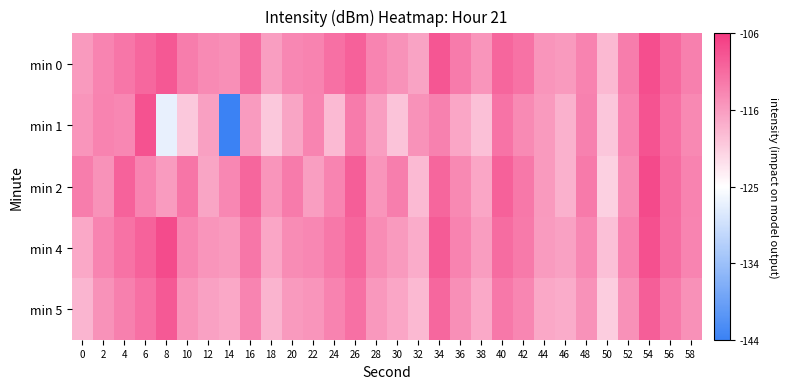

Reading left to right, extract all data points from this chart.

min 0: 0=-115.2	2=-113.1	4=-111.9	6=-110.3	8=-109.0	10=-112.4	12=-113.8	14=-114.2	16=-110.9	18=-115.7	20=-113.5	22=-113.0	24=-111.3	26=-109.8	28=-113.2	30=-114.5	32=-116.2	34=-108.7	36=-112.3	38=-114.9	40=-110.2	42=-111.5	44=-114.8	46=-115.3	48=-113.0	50=-118.2	52=-112.4	54=-108.0	56=-110.5	58=-112.8
min 1: 0=-114.8	2=-113.0	4=-113.5	6=-108.3	8=-127.1	10=-119.8	12=-115.8	14=-144.0	16=-115.5	18=-119.7	20=-116.3	22=-113.2	24=-118.5	26=-112.3	28=-115.8	30=-119.2	32=-114.6	34=-112.9	36=-116.4	38=-118.9	40=-111.5	42=-113.8	44=-115.2	46=-117.4	48=-112.9	50=-119.5	52=-113.2	54=-108.4	56=-111.3	58=-113.7
min 2: 0=-112.4	2=-114.5	4=-109.9	6=-113.2	8=-115.4	10=-111.8	12=-116.3	14=-113.5	16=-110.2	18=-114.9	20=-112.3	22=-115.7	24=-113.2	26=-109.4	28=-114.8	30=-112.5	32=-118.3	34=-110.2	36=-113.7	38=-116.4	40=-109.8	42=-112.0	44=-115.3	46=-117.5	48=-112.2	50=-120.4	52=-113.9	54=-107.5	56=-110.8	58=-113.0
min 4: 0=-116.5	2=-113.2	4=-111.4	6=-109.9	8=-107.7	10=-113.3	12=-114.8	14=-115.2	16=-111.9	18=-116.4	20=-114.0	22=-113.5	24=-112.0	26=-110.2	28=-113.9	30=-115.2	32=-117.0	34=-109.2	36=-113.0	38=-115.5	40=-110.9	42=-112.1	44=-115.4	46=-116.0	48=-113.4	50=-119.0	52=-113.1	54=-108.2	56=-111.0	58=-113.2
min 5: 0=-117.9	2=-114.5	4=-112.8	6=-111.2	8=-109.0	10=-114.7	12=-116.0	14=-116.5	16=-113.2	18=-117.8	20=-115.2	22=-114.8	24=-113.1	26=-111.3	28=-115.1	30=-116.4	32=-118.2	34=-110.4	36=-114.2	38=-116.8	40=-112.0	42=-113.3	44=-116.5	46=-117.1	48=-114.5	50=-120.2	52=-114.3	54=-109.4	56=-112.1	58=-114.3